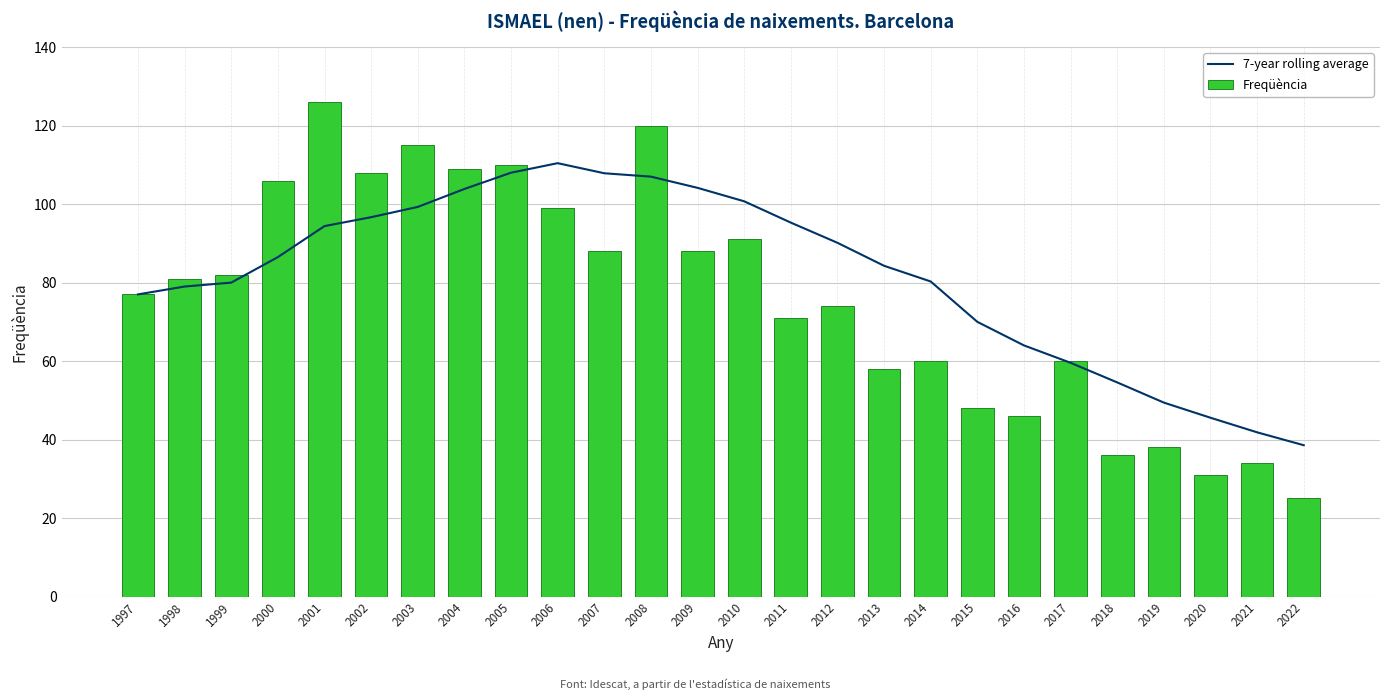

The value of Freqüència at 2000 is 57.2. True or false?

False